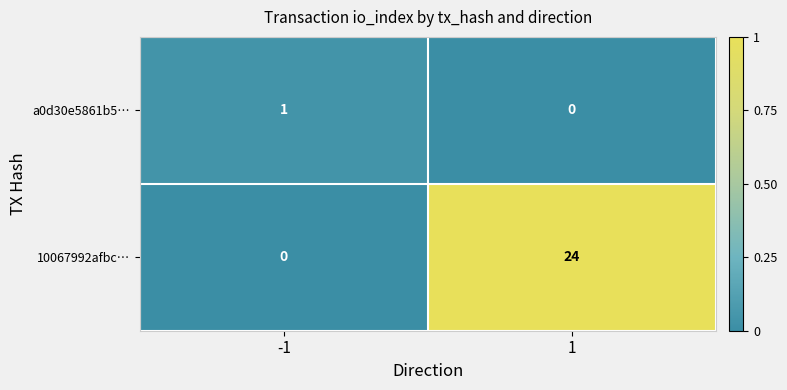

Which series changed the most between -1 and 1?

10067992afbc…